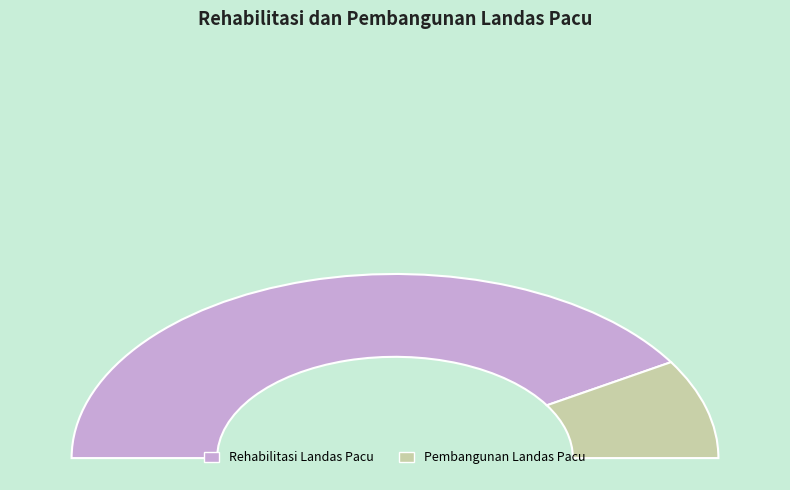

Combined, do Rehabilitasi Landas Pacu and Pembangunan Landas Pacu account for over 50%?

Yes